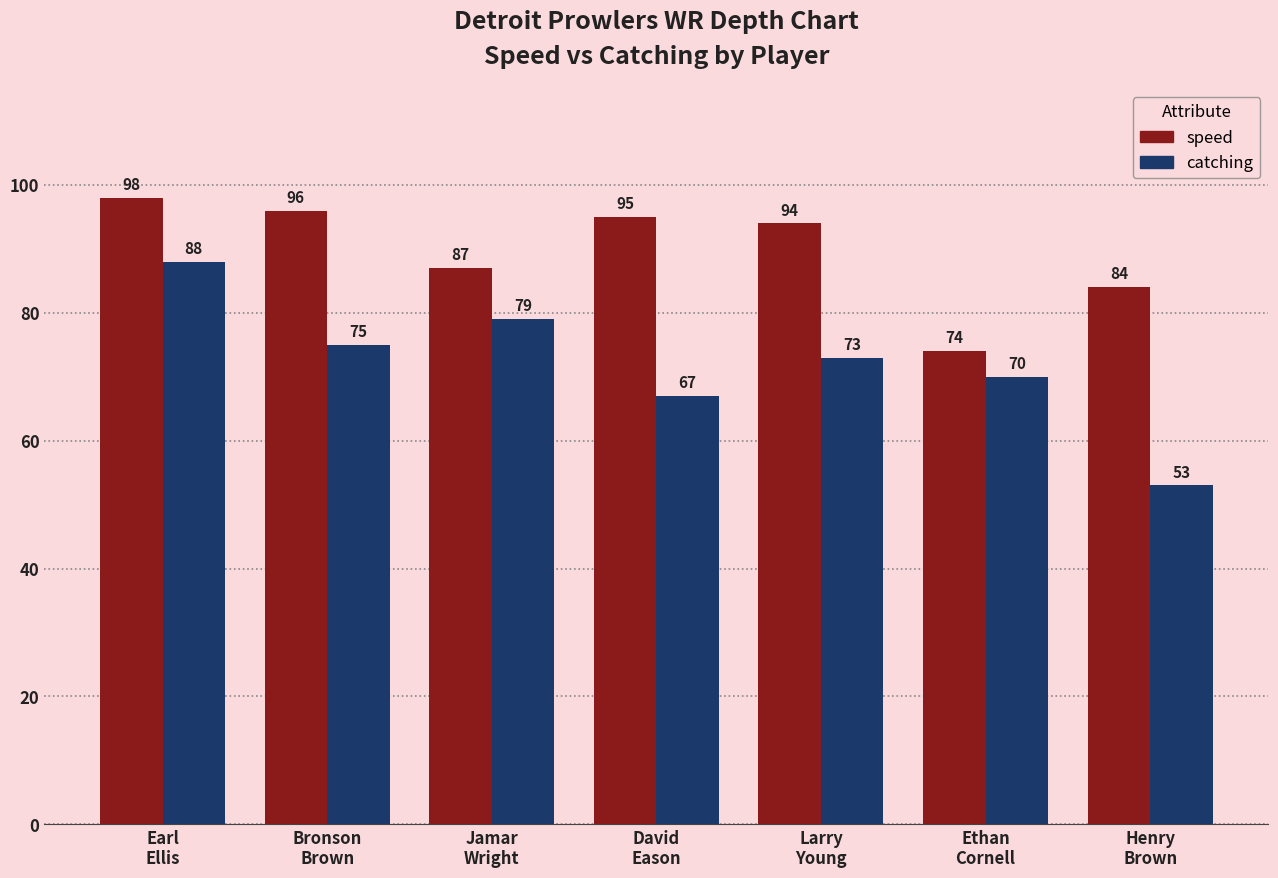

At which category is the sum across all series the highest?

Earl
Ellis